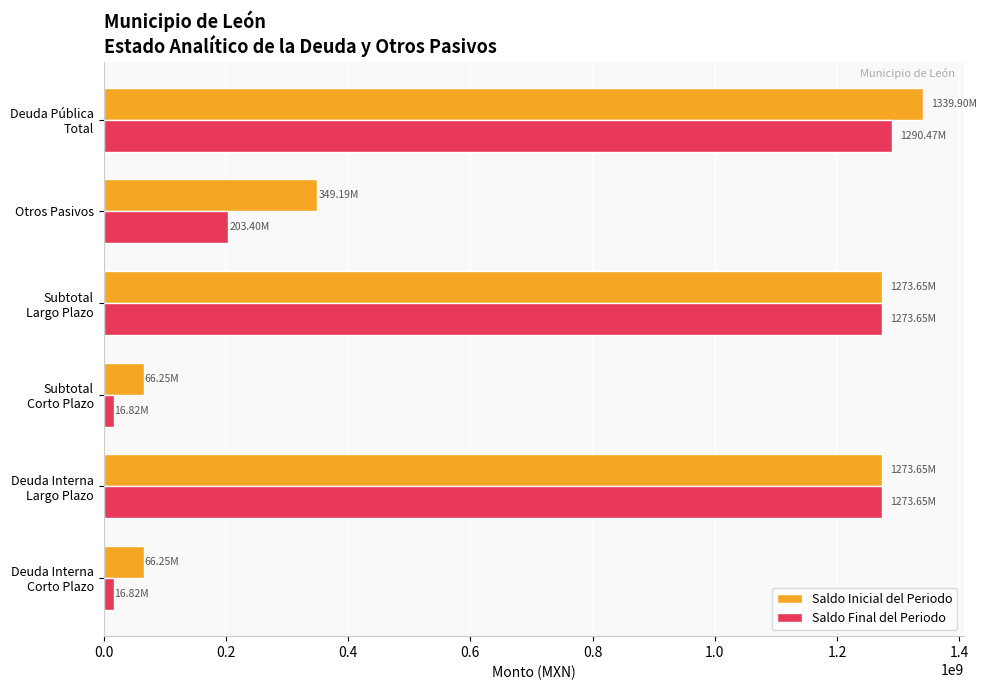

What is the difference between the highest and lowest values at Otros Pasivos?

145798076.0